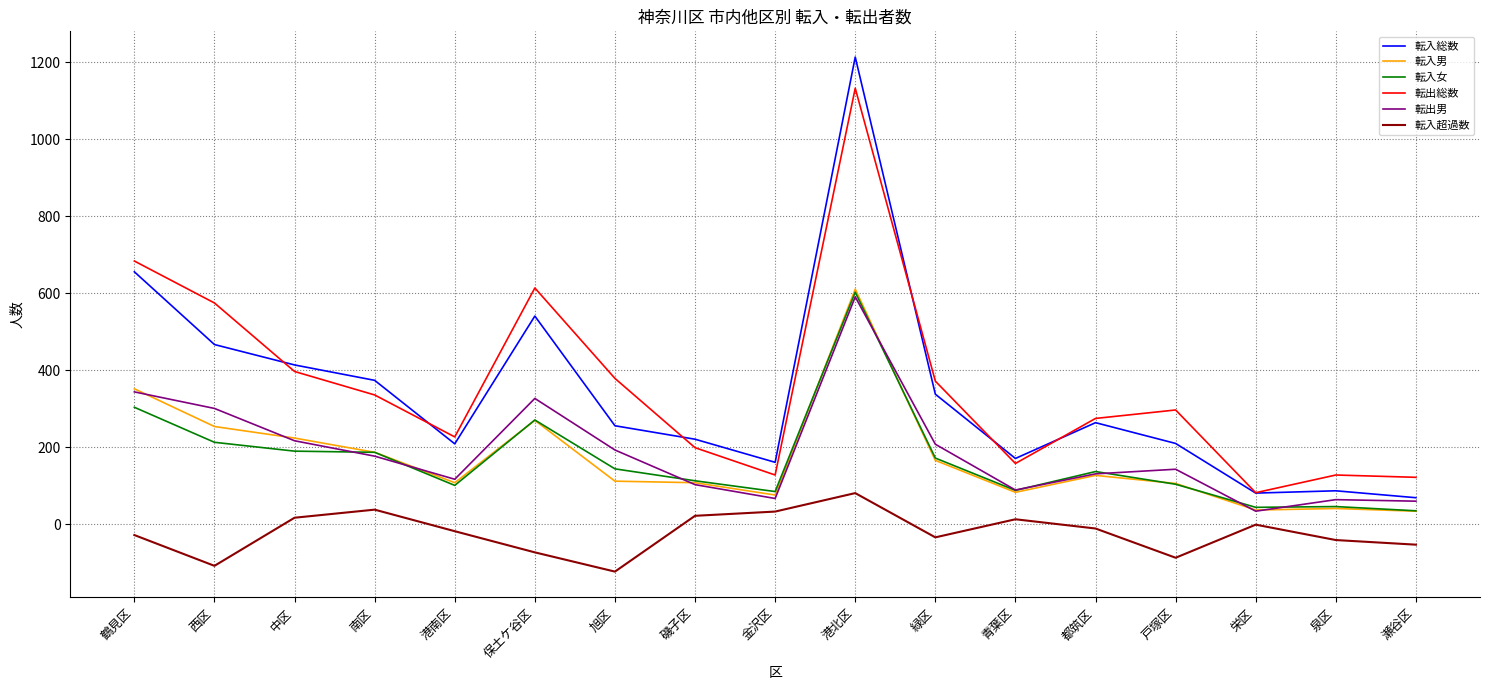

True or false: 転入超過数 and 転出男 cross at least once.

False